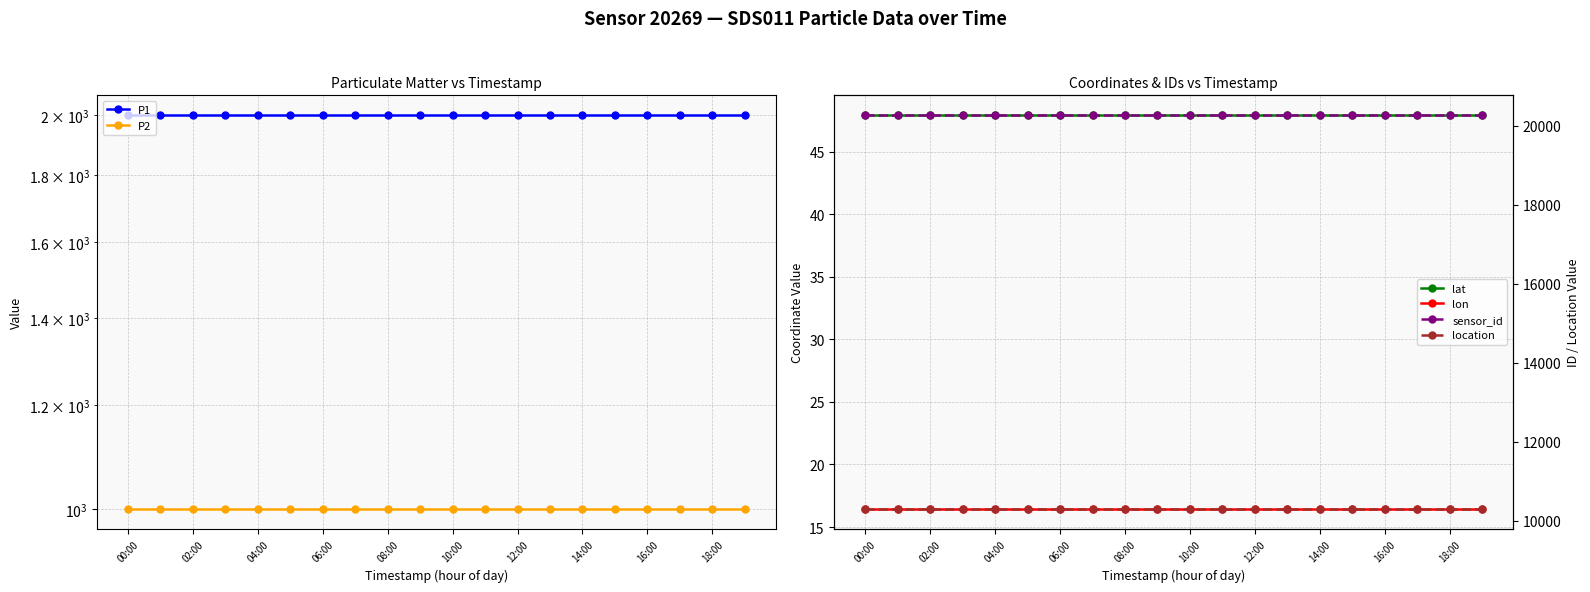

What is the average value of the lon series?

16.4